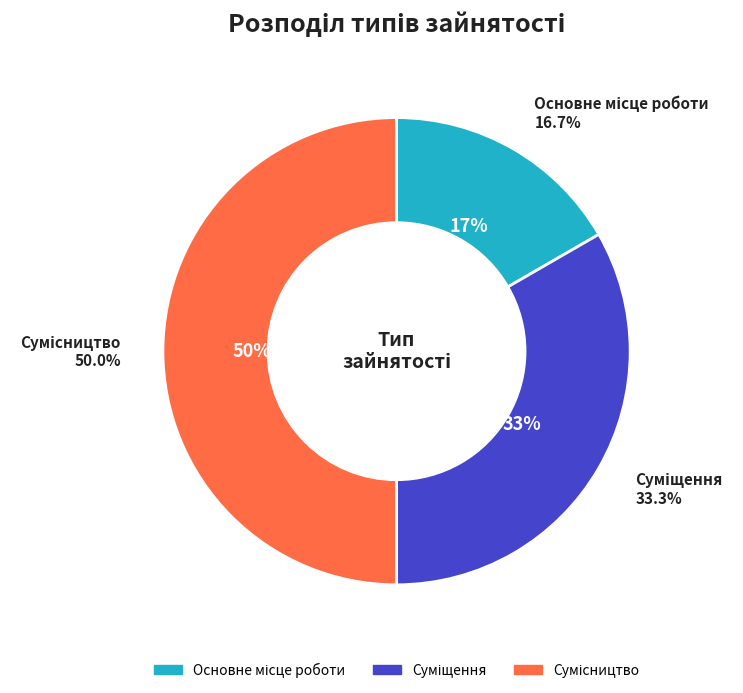

To the nearest percent, what is the average slice percentage?

33%